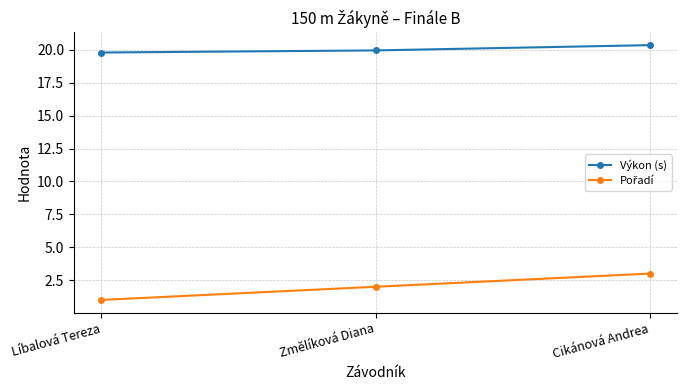

What is the sum of all Výkon (s) values?

60.1